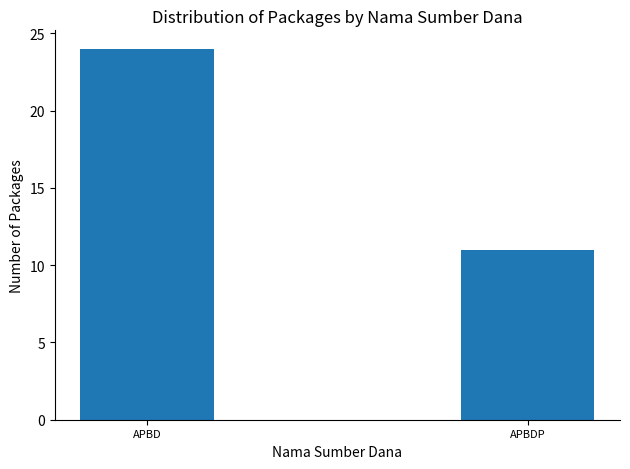

What is the value of the 2nd bar from the left?

11